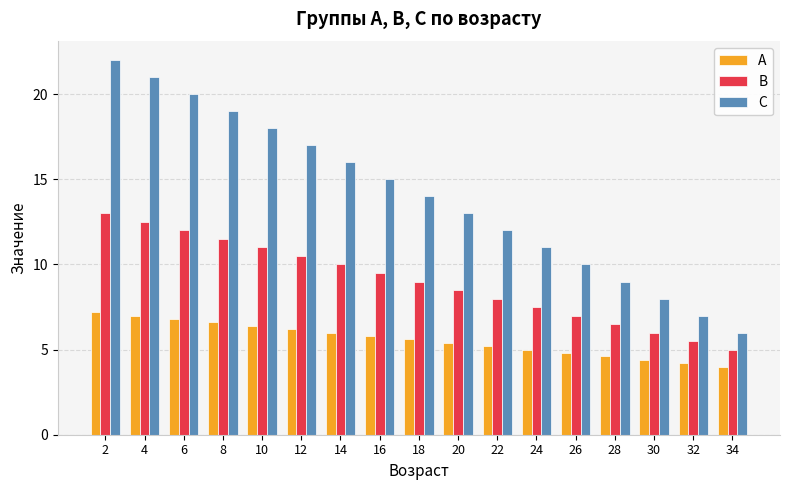

At which label does B reach its peak?

2